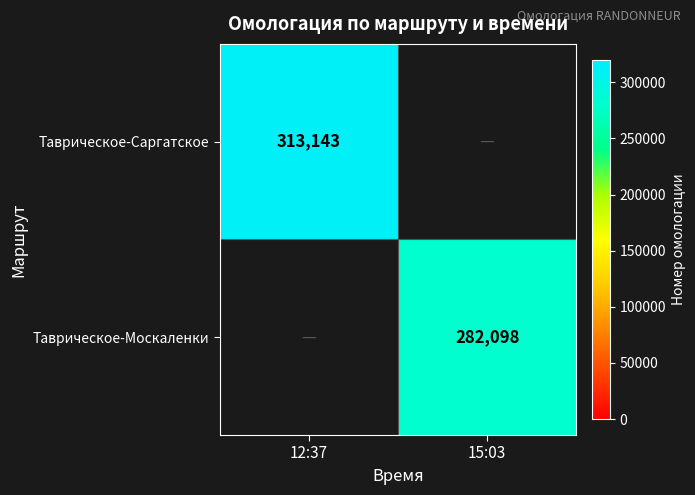

Is it true that Таврическое-Москаленки equals 282098 at 15:03?

True